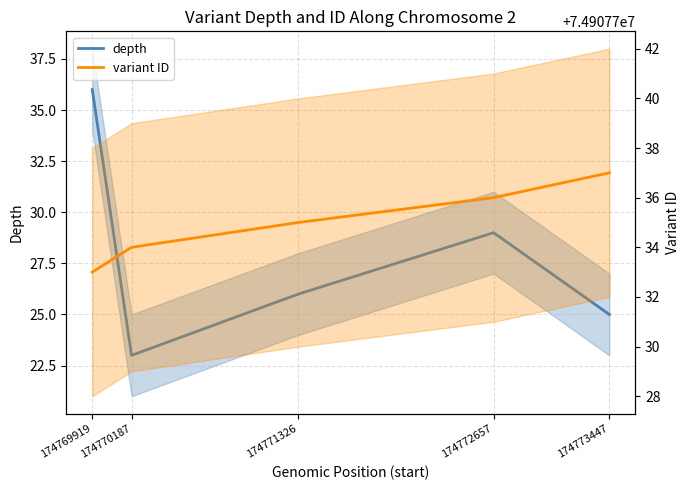

Reading left to right, extract all data points from this chart.

depth: 174769919=36	174770187=23	174771326=26	174772657=29	174773447=25
variant ID: 174769919=74907733	174770187=74907734	174771326=74907735	174772657=74907736	174773447=74907737